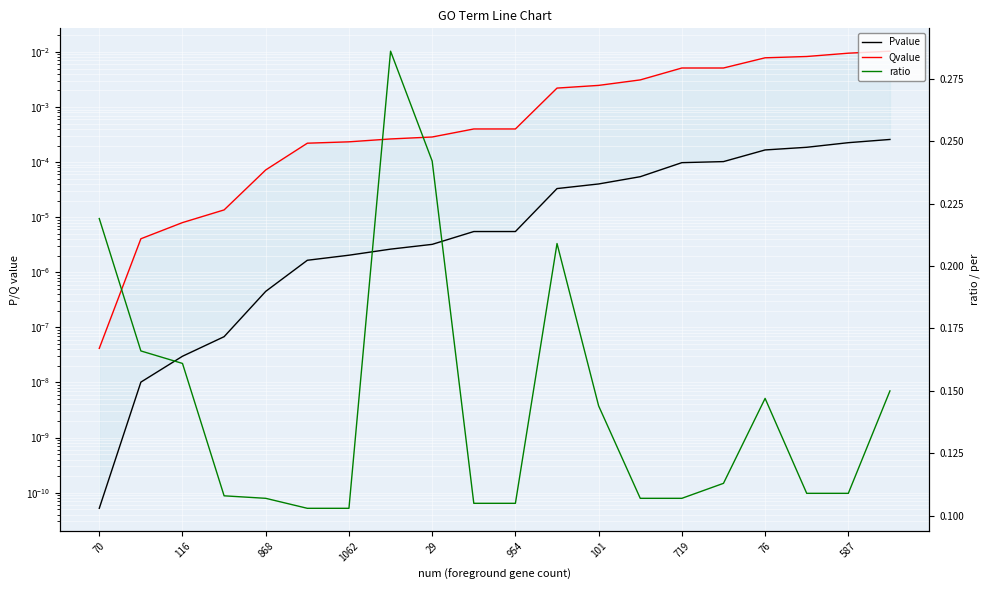

True or false: ratio and Pvalue intersect in this chart.

False